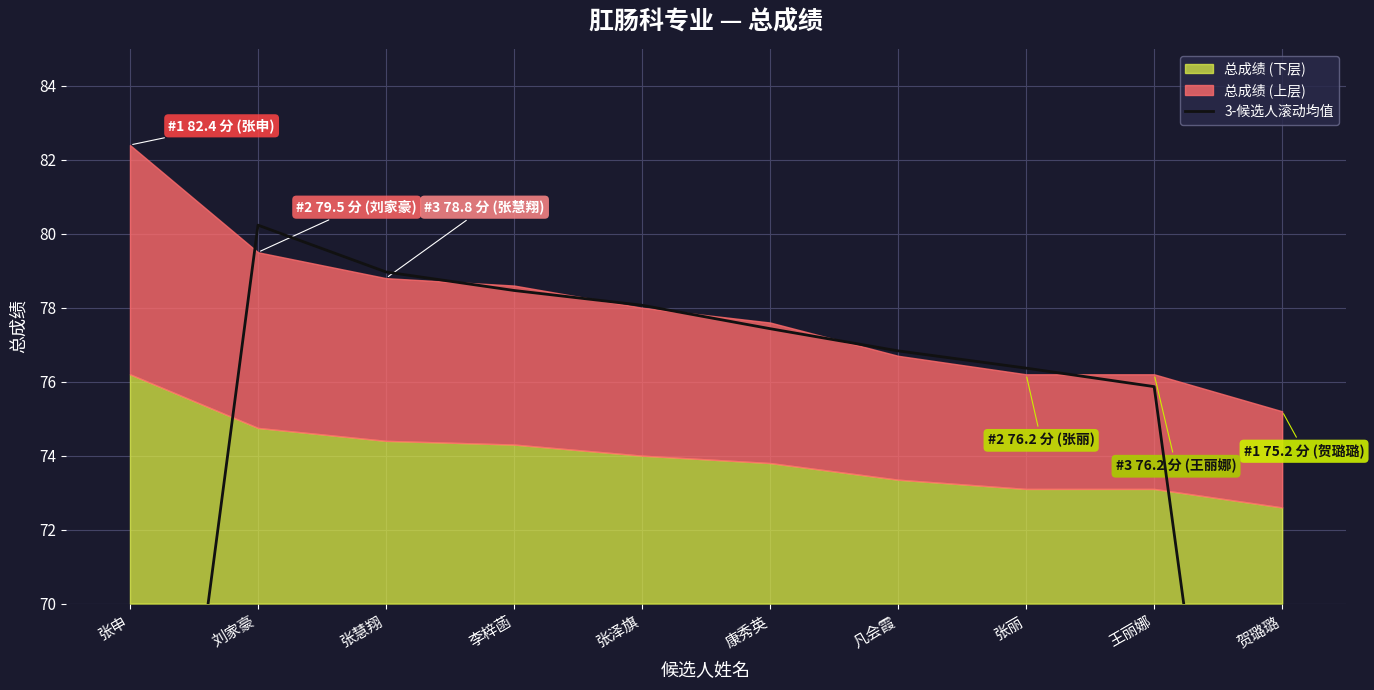

Read the value at 康秀英.

77.4